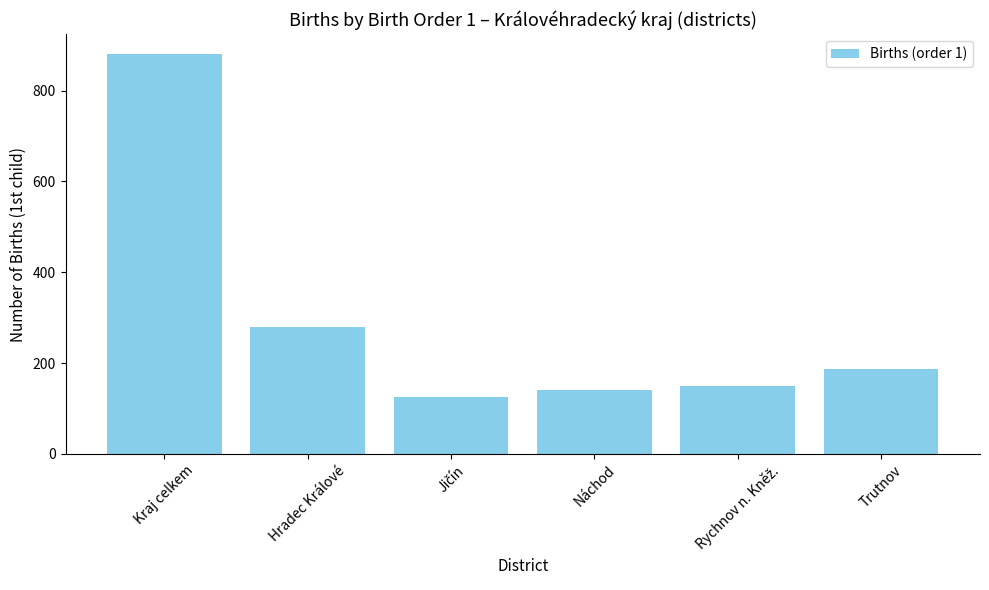

Reading left to right, extract all data points from this chart.

880	279	125	141	149	186